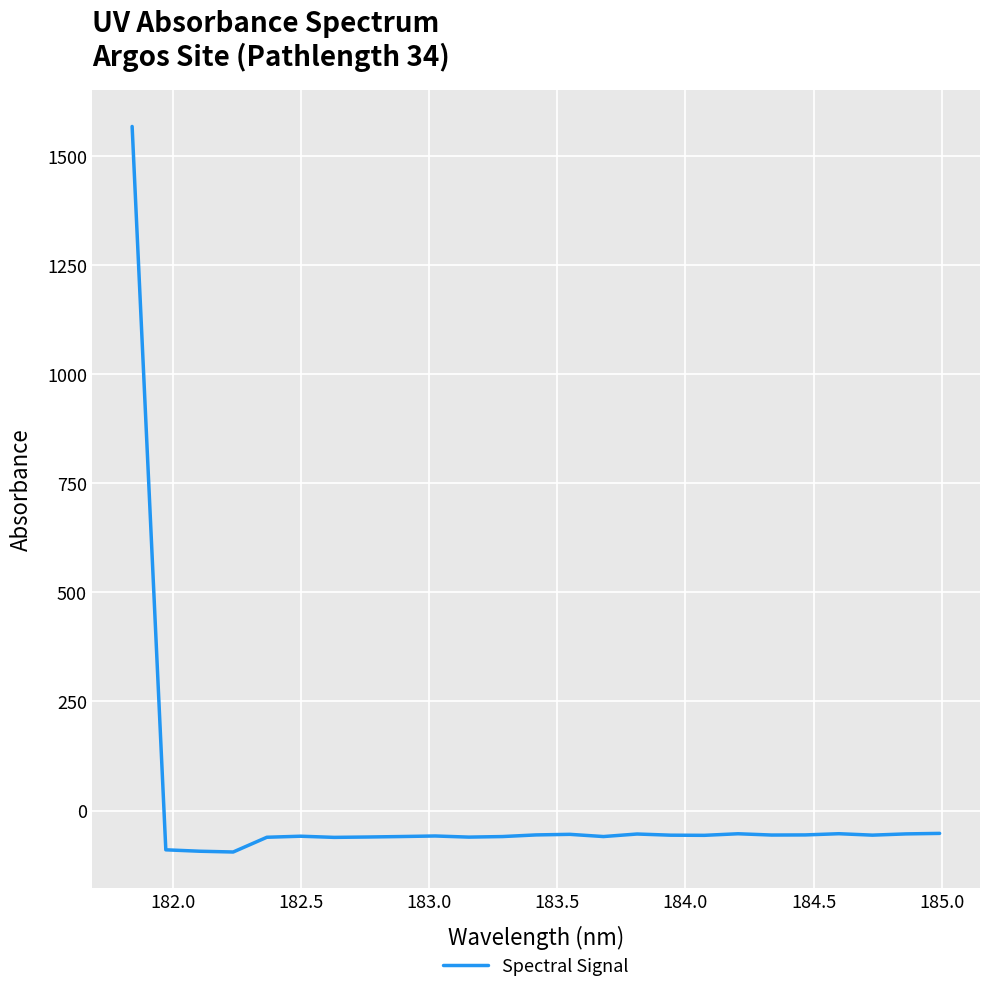

What is the greatest value displayed?

1568.3